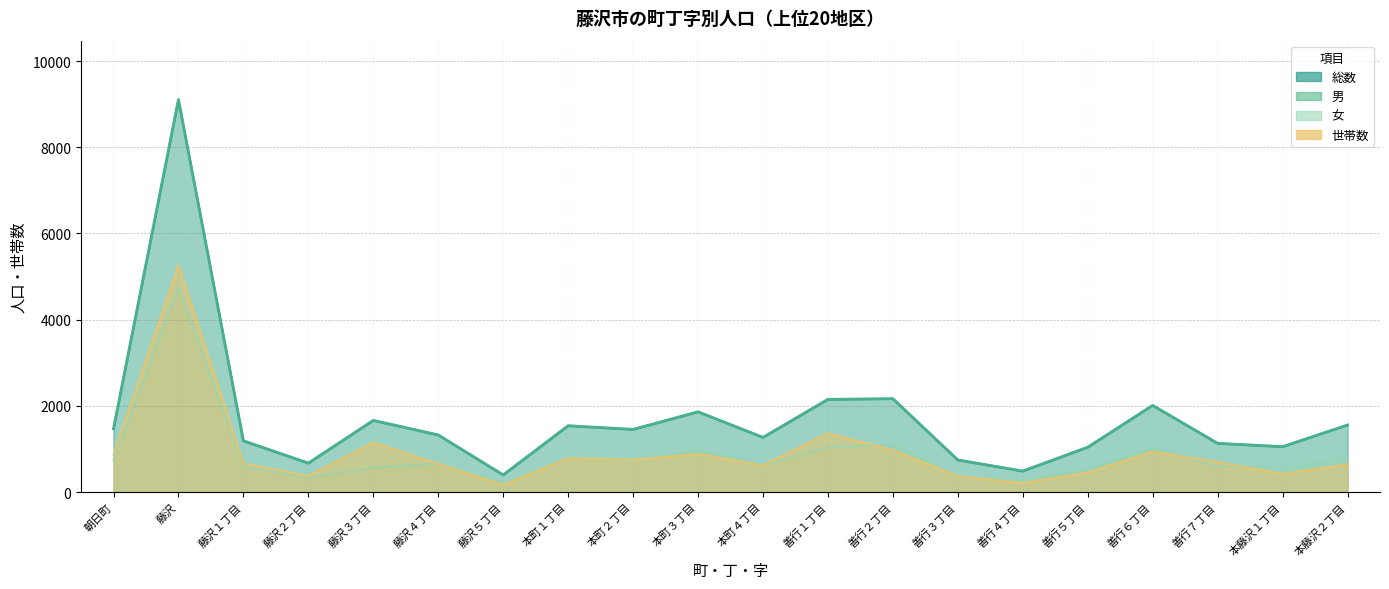

What is the difference between the maximum and minimum values in the 女 series?

4538